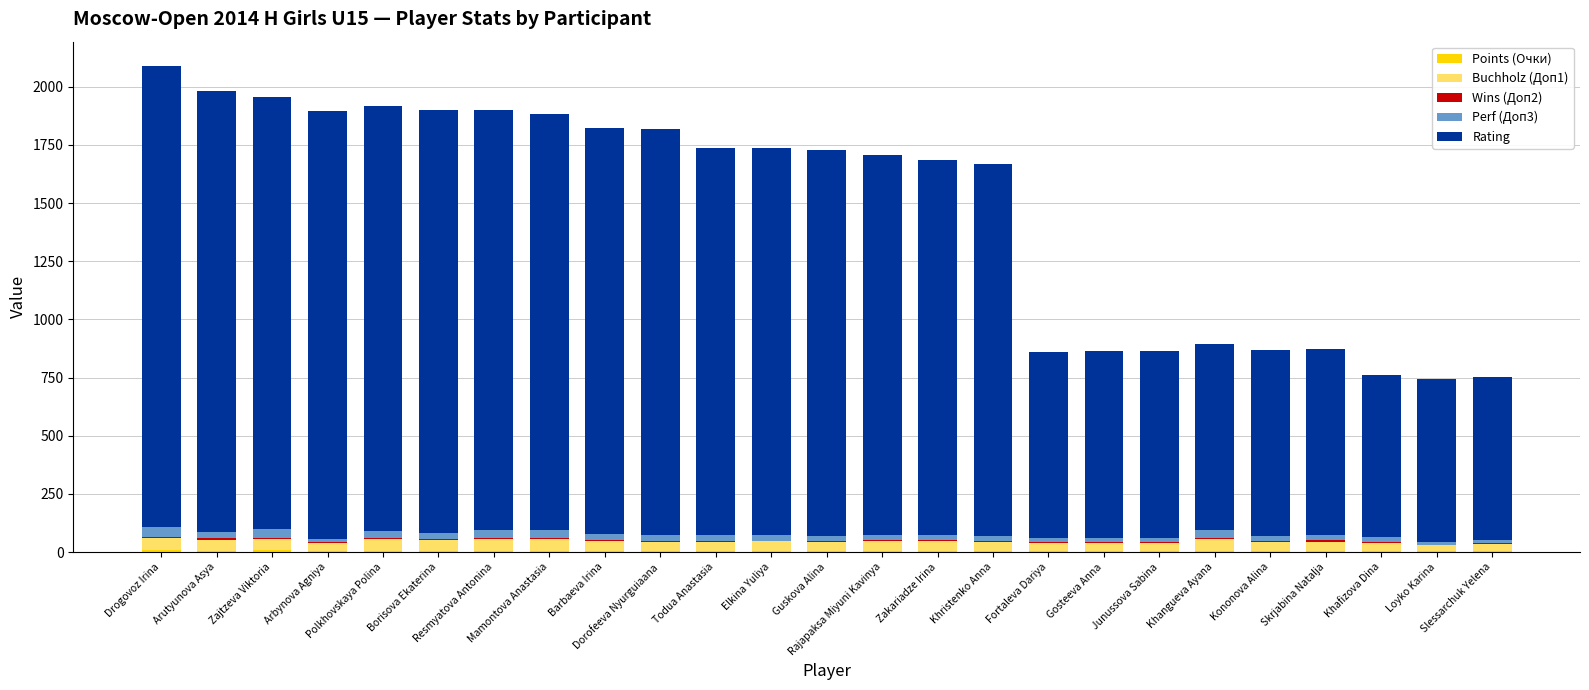

Are the bars horizontal?

No